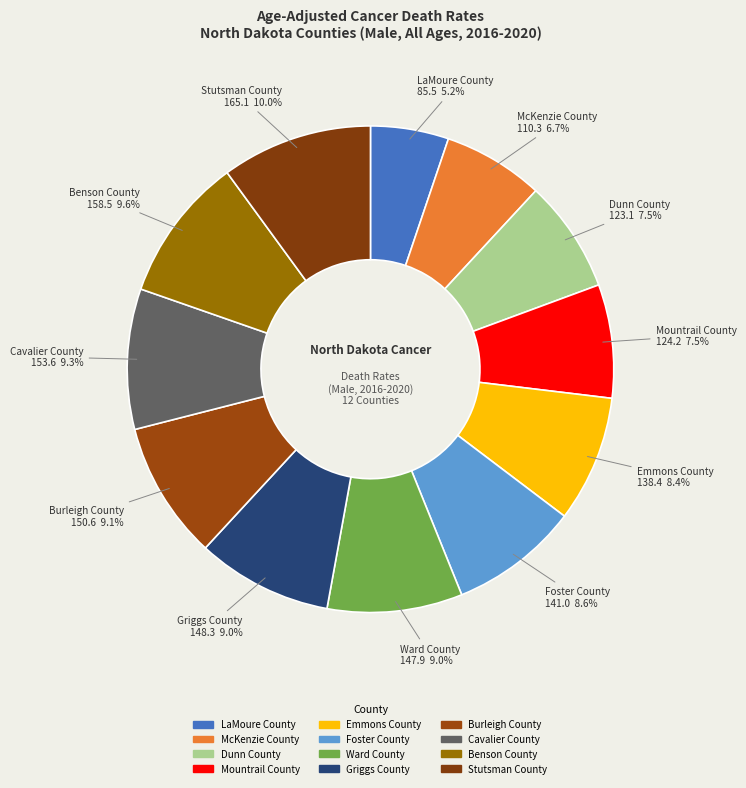

Do Dunn County and Stutsman County together represent more than half of the pie?

No